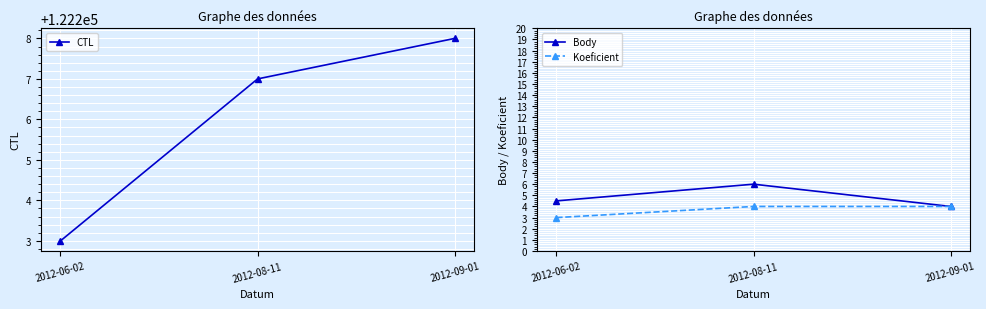

Reading left to right, list all the values displayed in this chart.

CTL: 2012-06-02=122203.0	2012-08-11=122207.0	2012-09-01=122208.0
Body: 2012-06-02=4.5	2012-08-11=6.0	2012-09-01=4.0
Koeficient: 2012-06-02=3.0	2012-08-11=4.0	2012-09-01=4.0